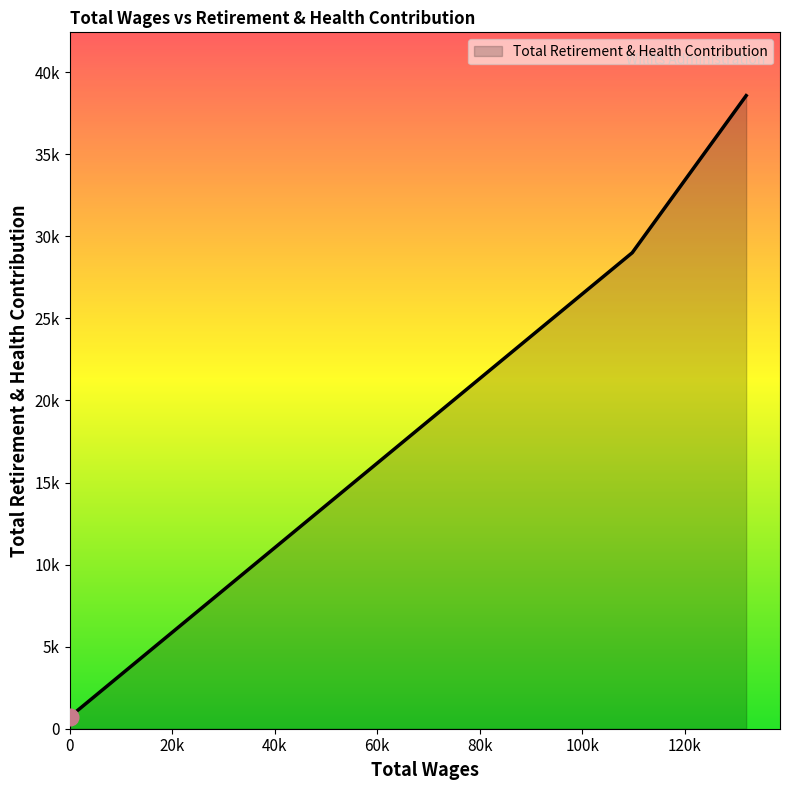

At which label is the value closest to 19650?

109731.0